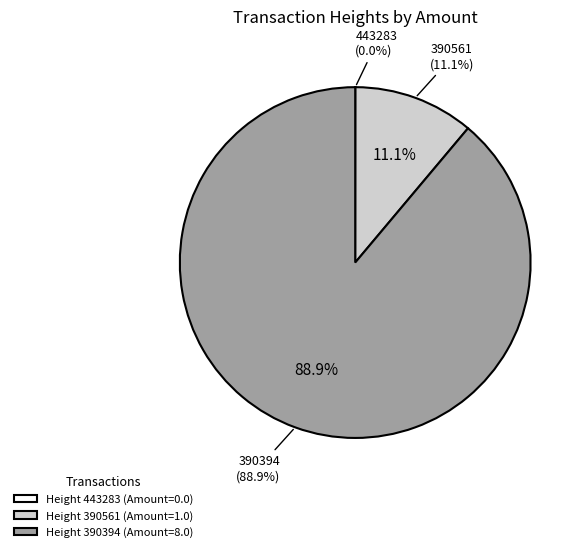

Which slice is the largest?

390394